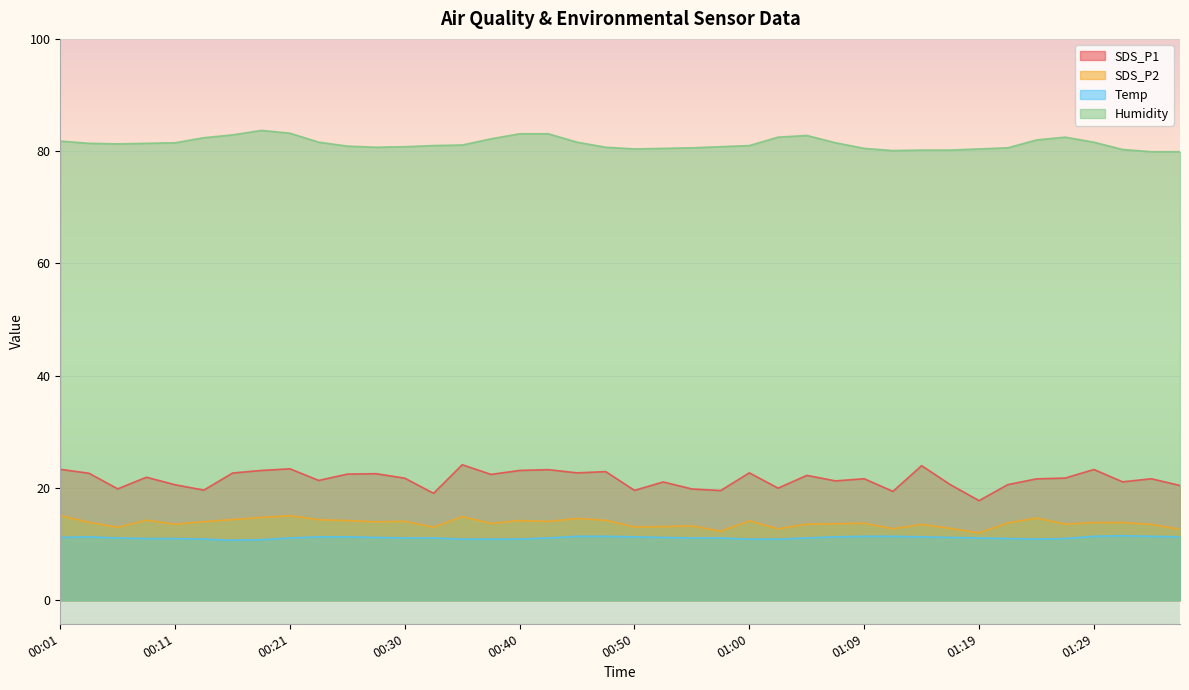

What is the difference between the SDS_P1 values at 00:43 and 00:18?

0.1